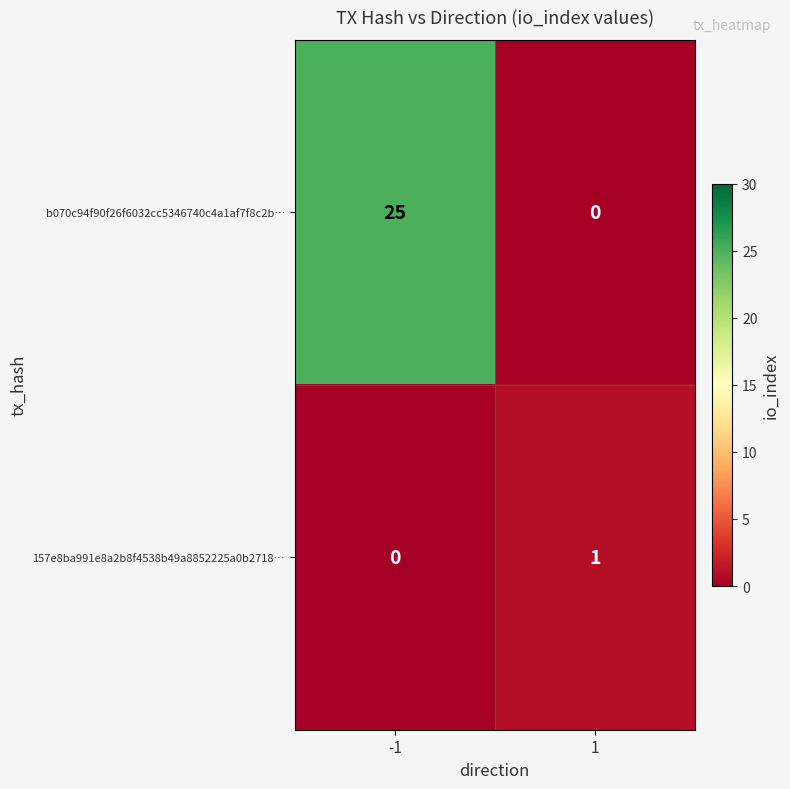

At 1, list the series in order from largest to smallest.

157e8ba991e8a2b8f4538b49a8852225a0b2718…, b070c94f90f26f6032cc5346740c4a1af7f8c2b…